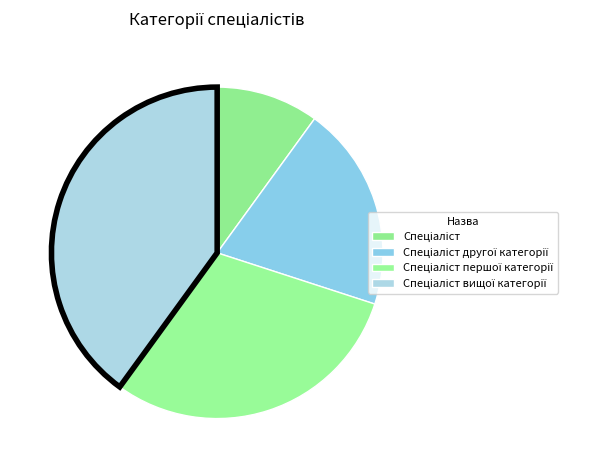

Is there any slice that represents more than half of the pie?

No